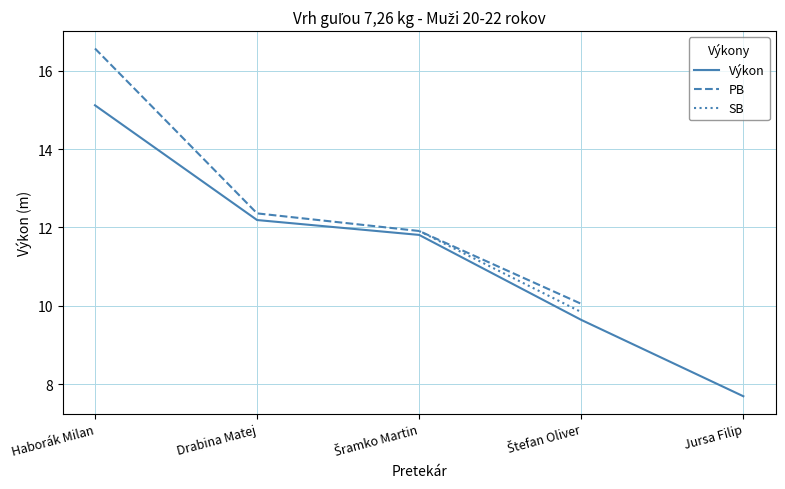

Rank the categories by PB value from highest to lowest.

Haborák Milan, Drabina Matej, Šramko Martin, Štefan Oliver, Jursa Filip